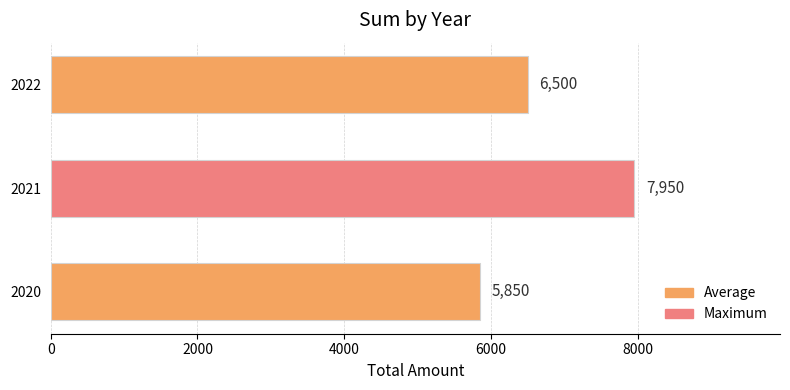

What value does the data have at 2020, to the nearest 50?

5850